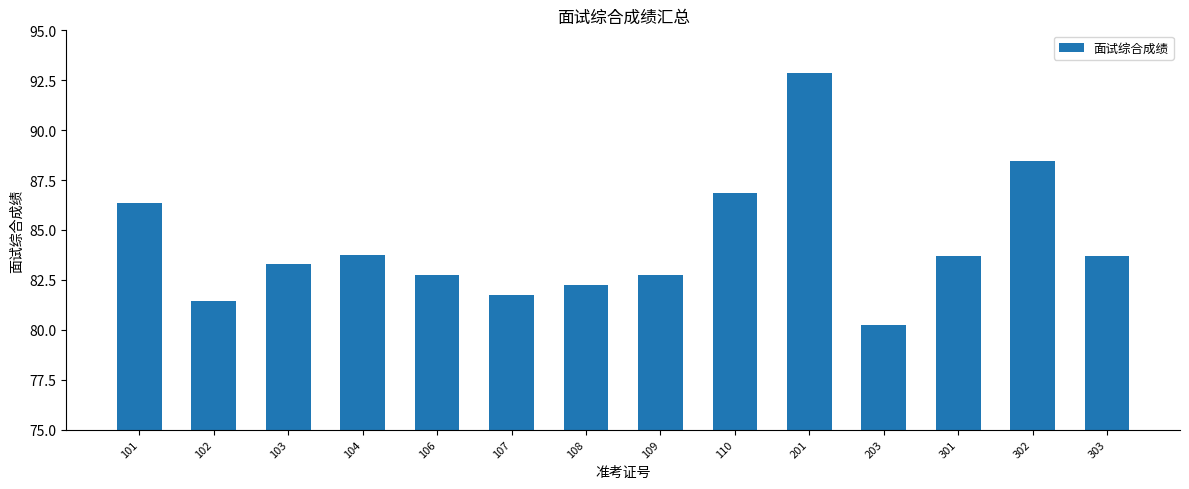

Between 107 and 301, which is larger?

301